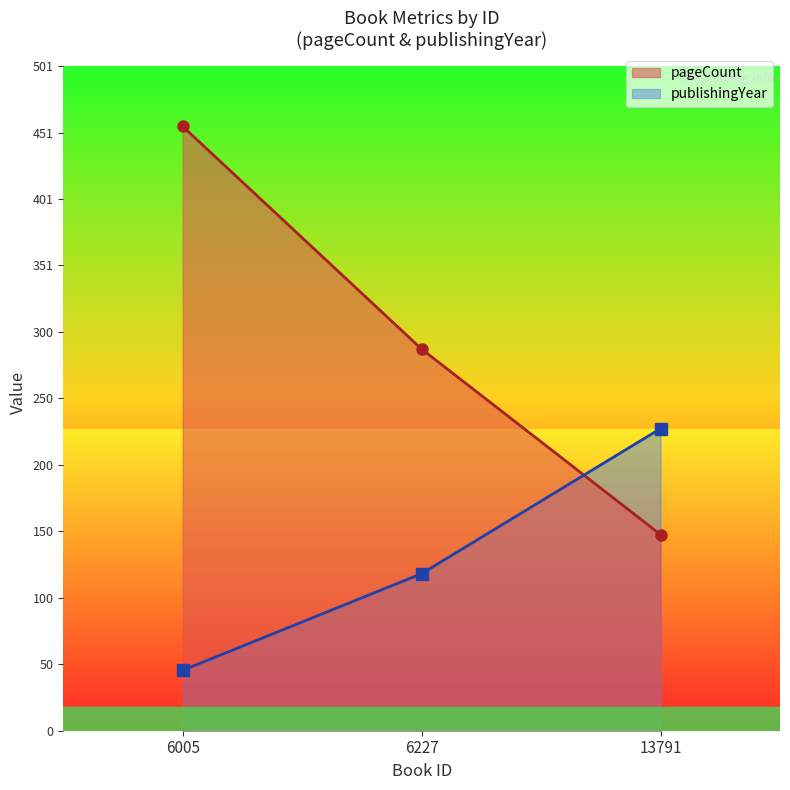

True or false: publishingYear has a value of 25.4 at 6005.

False